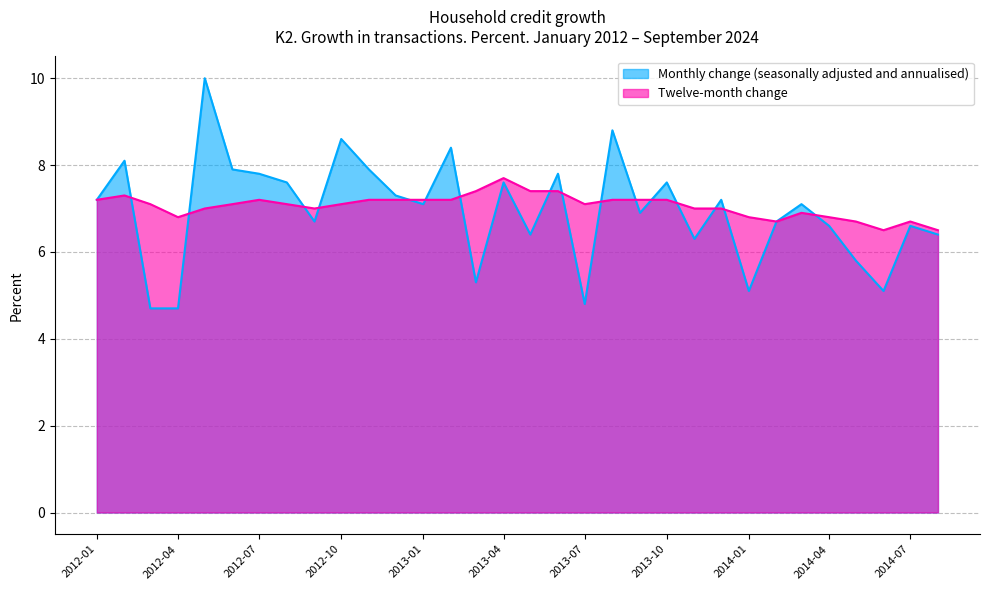

What are all the series names shown in the legend?

Monthly change (seasonally adjusted and annualised), Twelve-month change